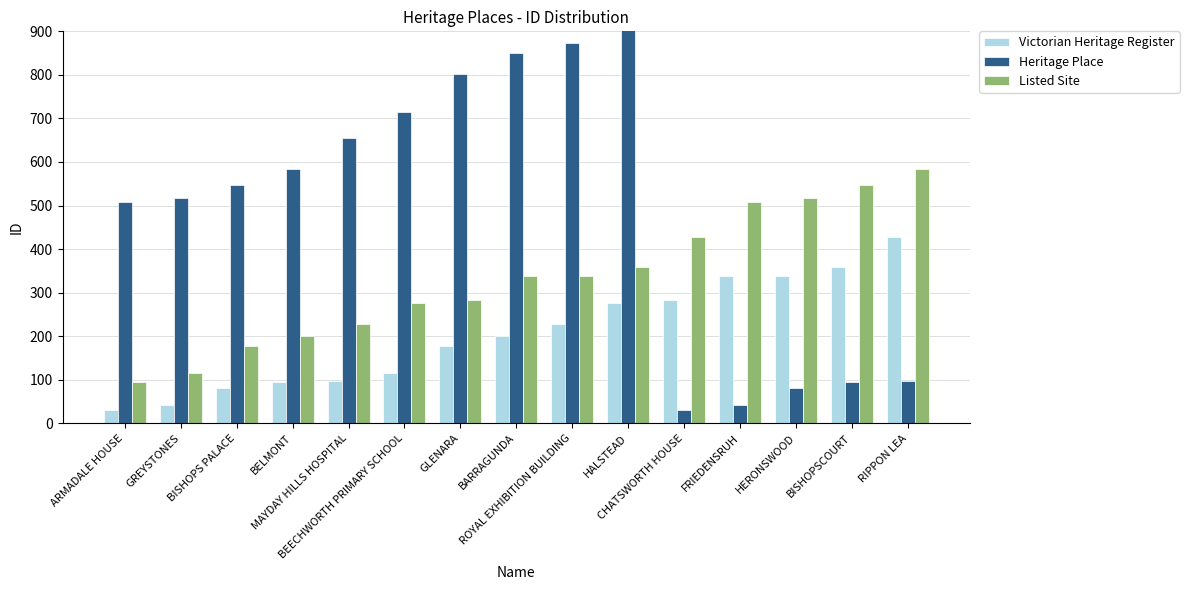

Is it true that Victorian Heritage Register equals 115 at BEECHWORTH PRIMARY SCHOOL?

True